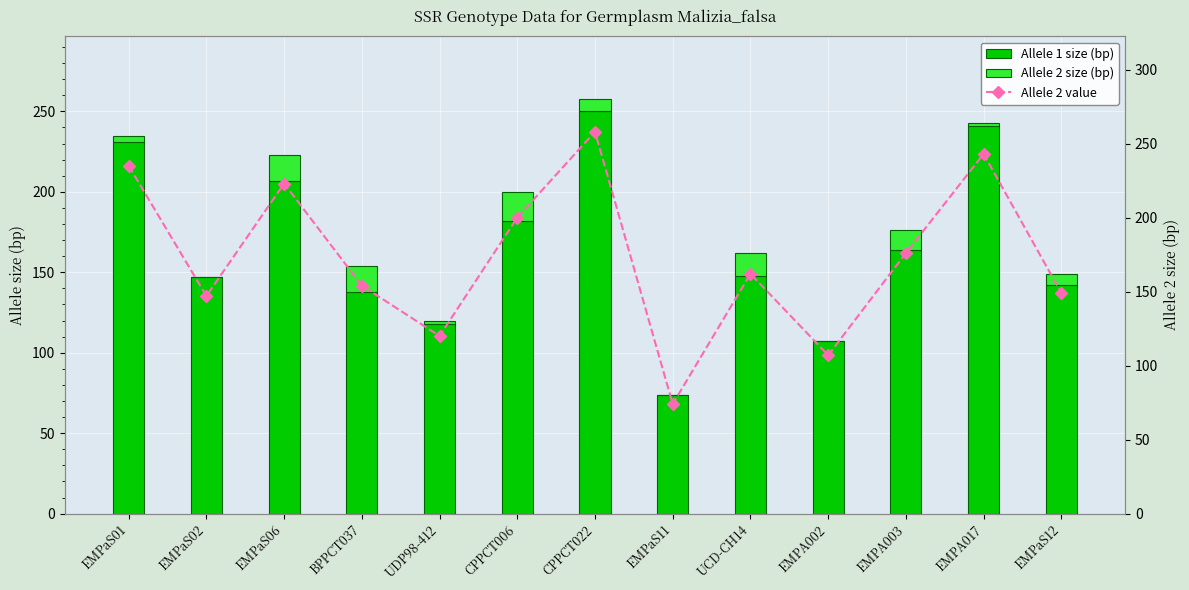

How many values in the Allele 2 size (bp) series exceed 7?

6